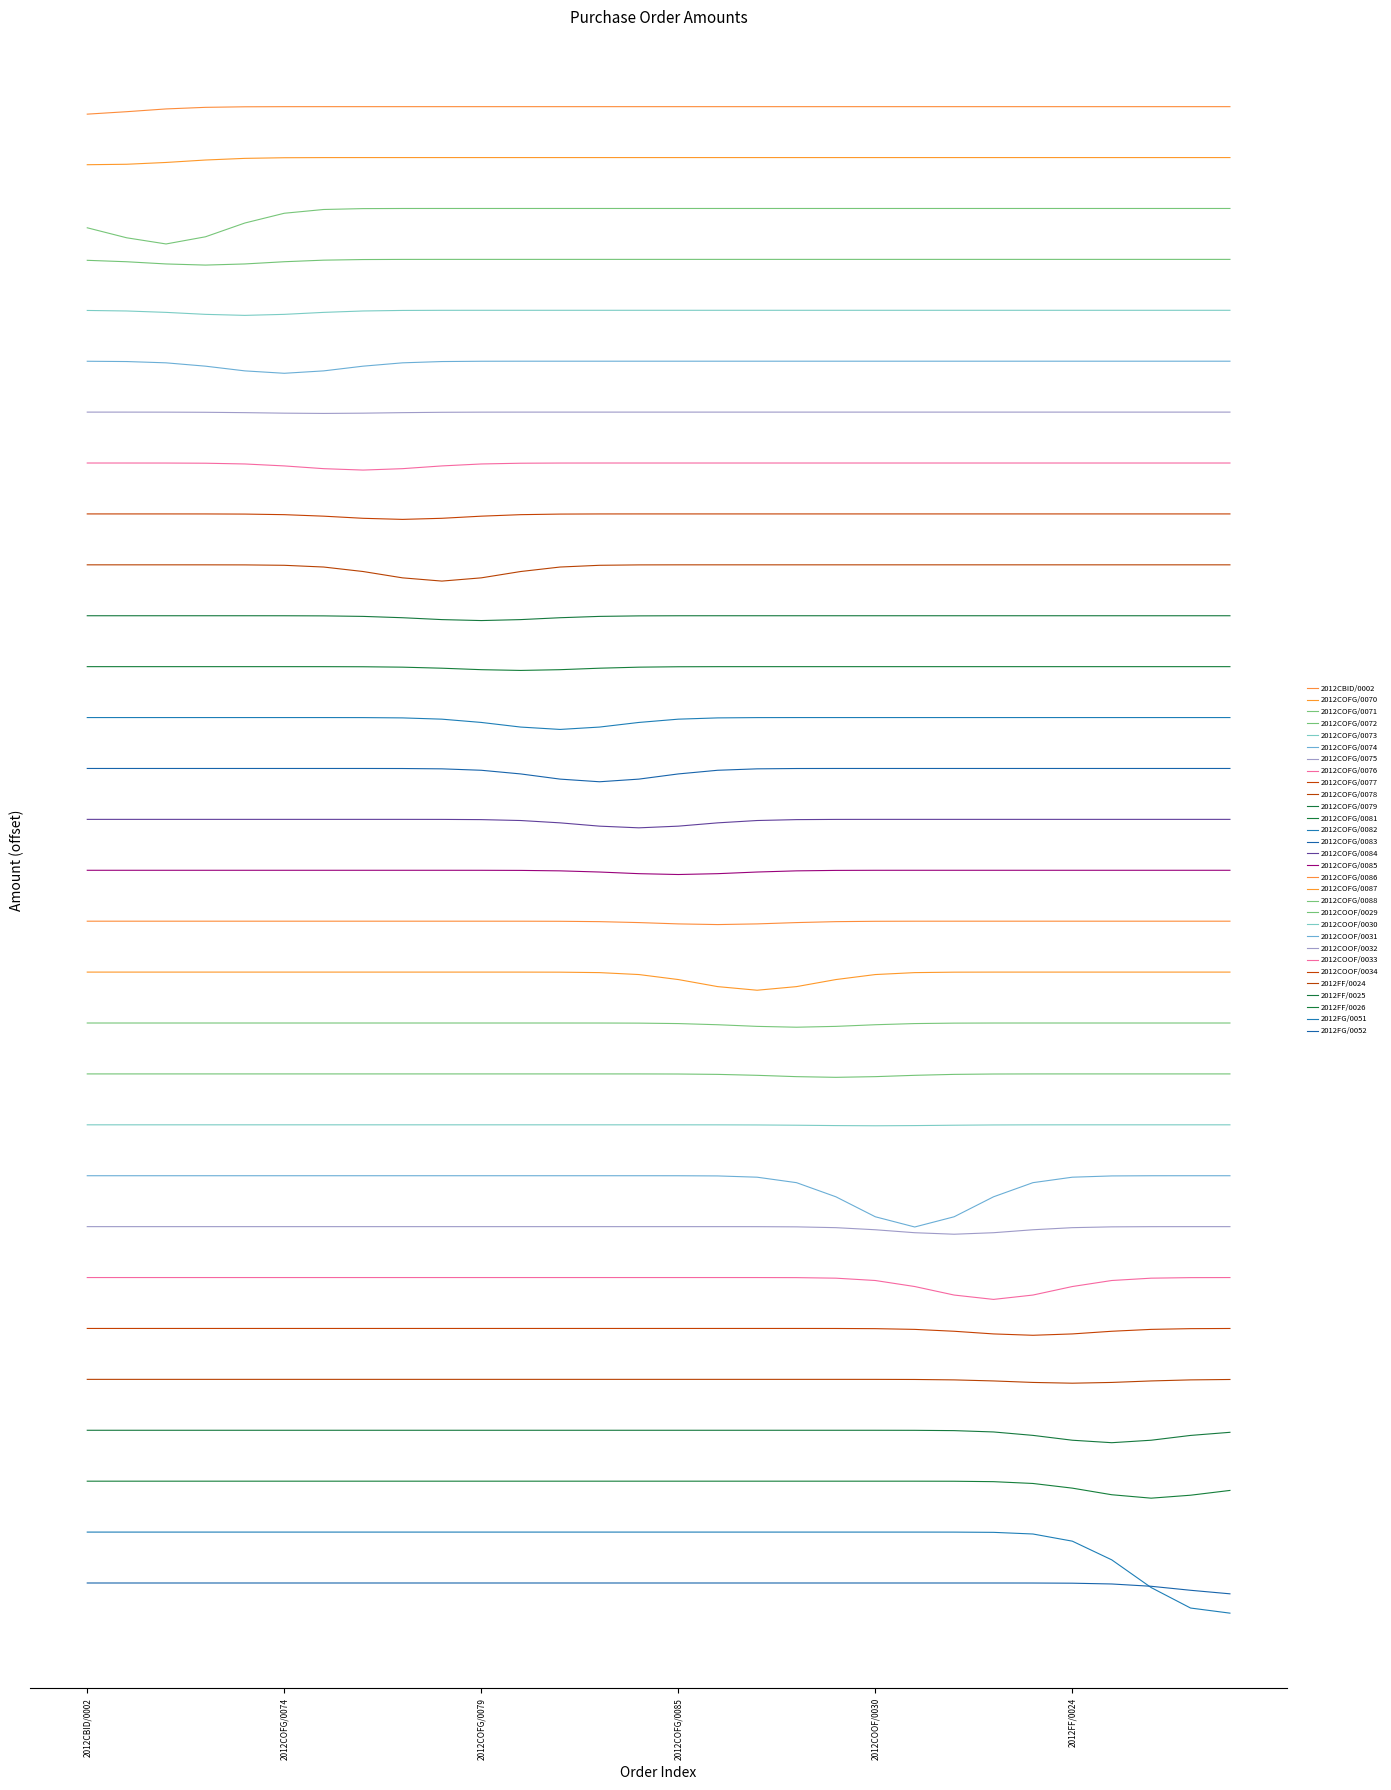

Does the chart have visible grid lines?

No